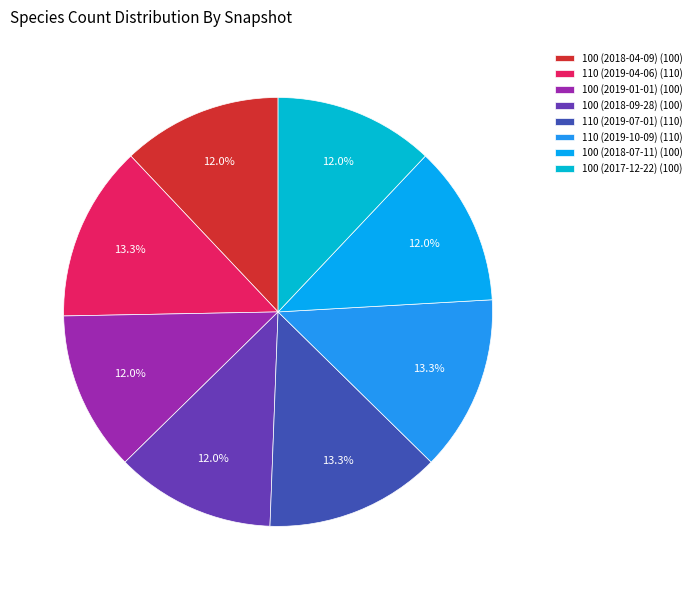

Does 100 (2018-09-28) represent more than half of the total?

No